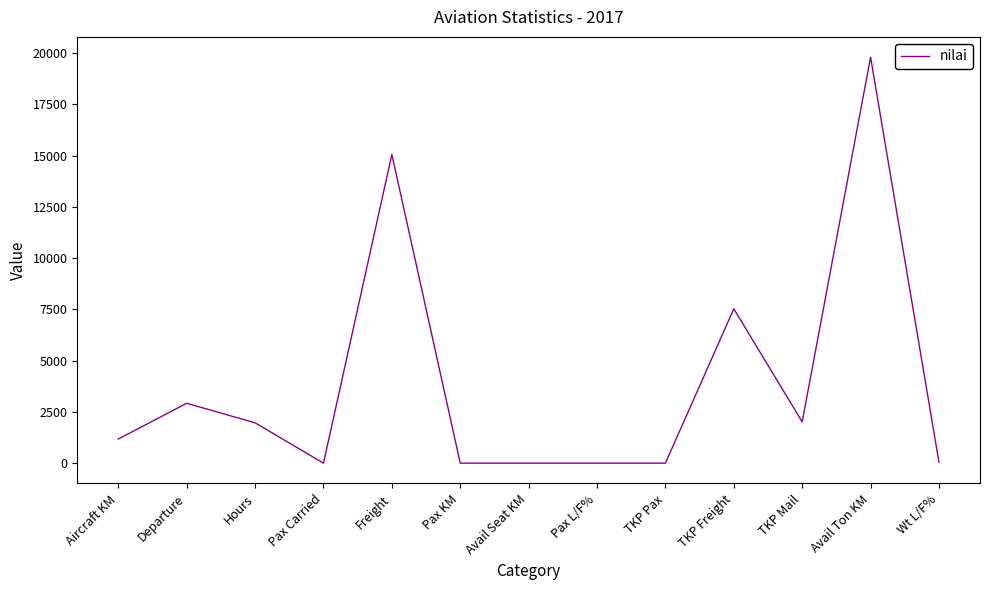

How many lines are shown in the chart?

1